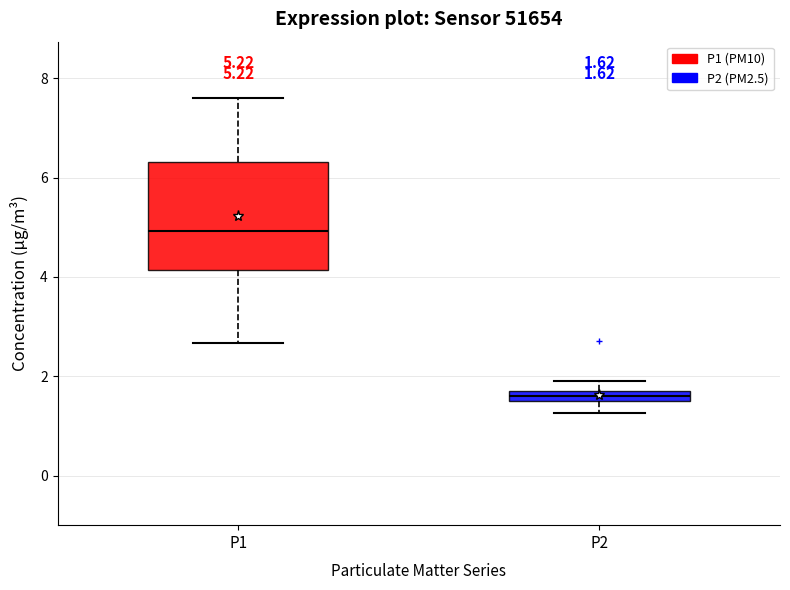

Comparing the boxes themselves (not the whiskers), which one is the tallest?

P1